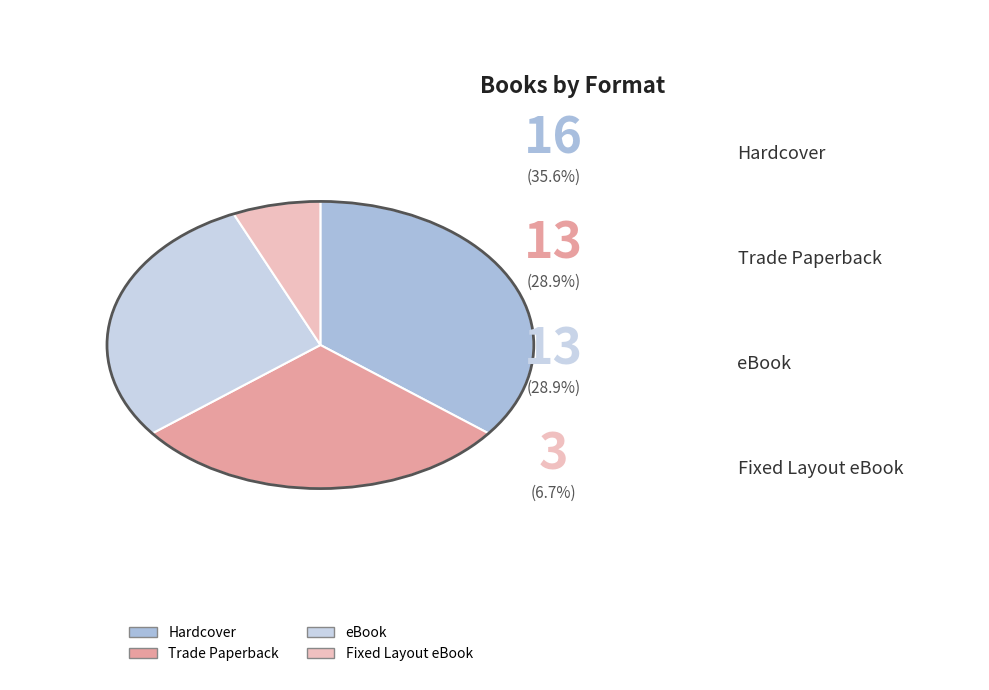

To the nearest percent, what is the combined percentage of eBook and Trade Paperback?

58%